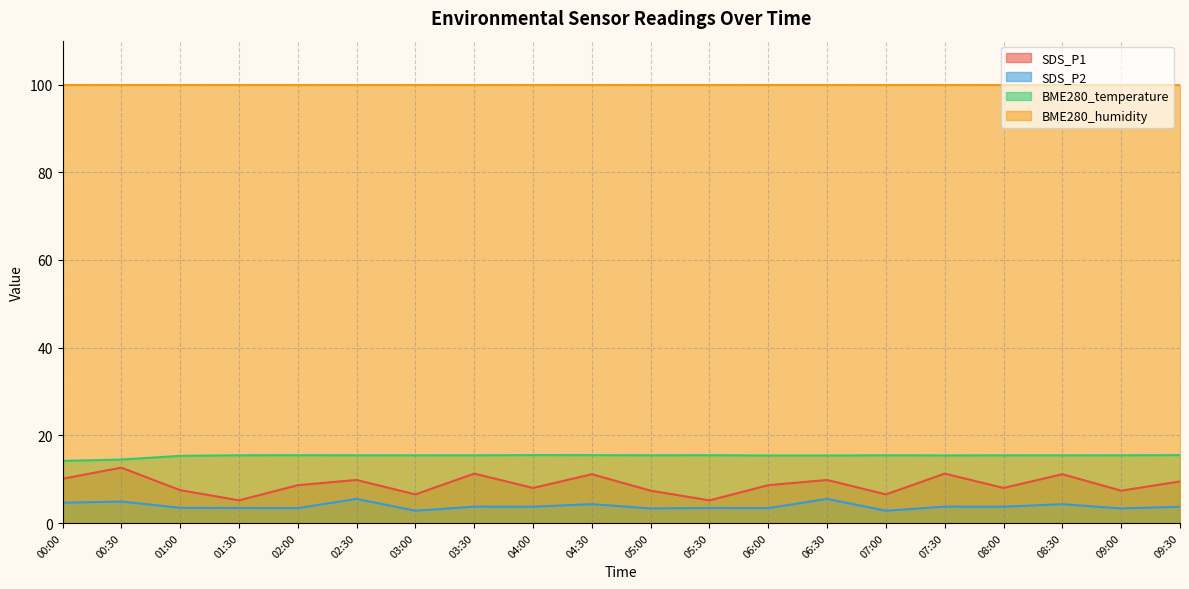

True or false: SDS_P1 and SDS_P2 intersect in this chart.

False